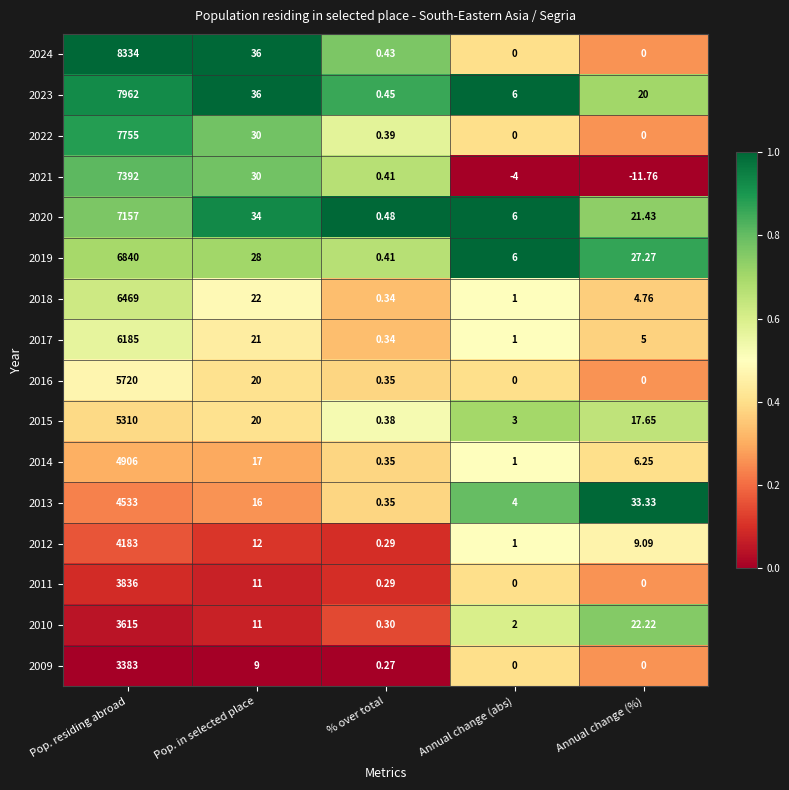

At which category is the sum across all series the highest?

Pop. residing abroad